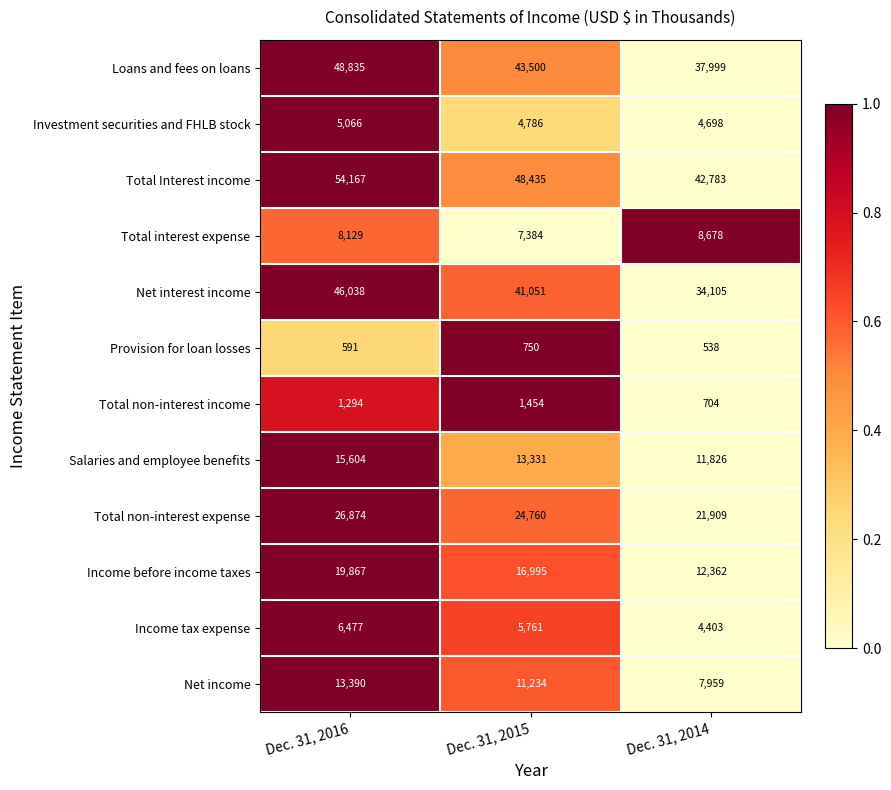

Which series has the widest spread of values?

Net interest income